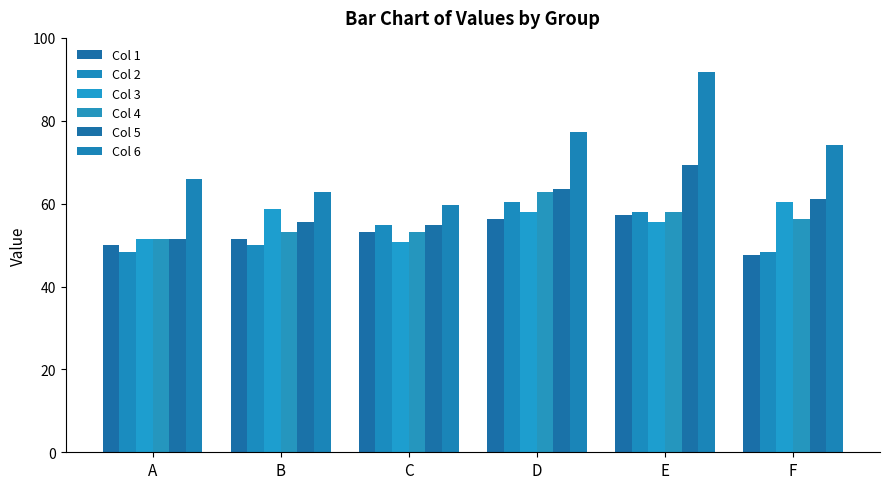

Reading right to left, list all the values displayed in this chart.

Col 1: 47.5	57.2	56.4	53.1	51.5	49.9
Col 2: 48.3	58.0	60.4	54.7	49.9	48.3
Col 3: 60.4	55.5	58.0	50.7	58.8	51.5
Col 4: 56.4	58.0	62.8	53.1	53.1	51.5
Col 5: 61.2	69.2	63.6	54.7	55.5	51.5
Col 6: 74.1	91.8	77.3	59.6	62.8	66.0